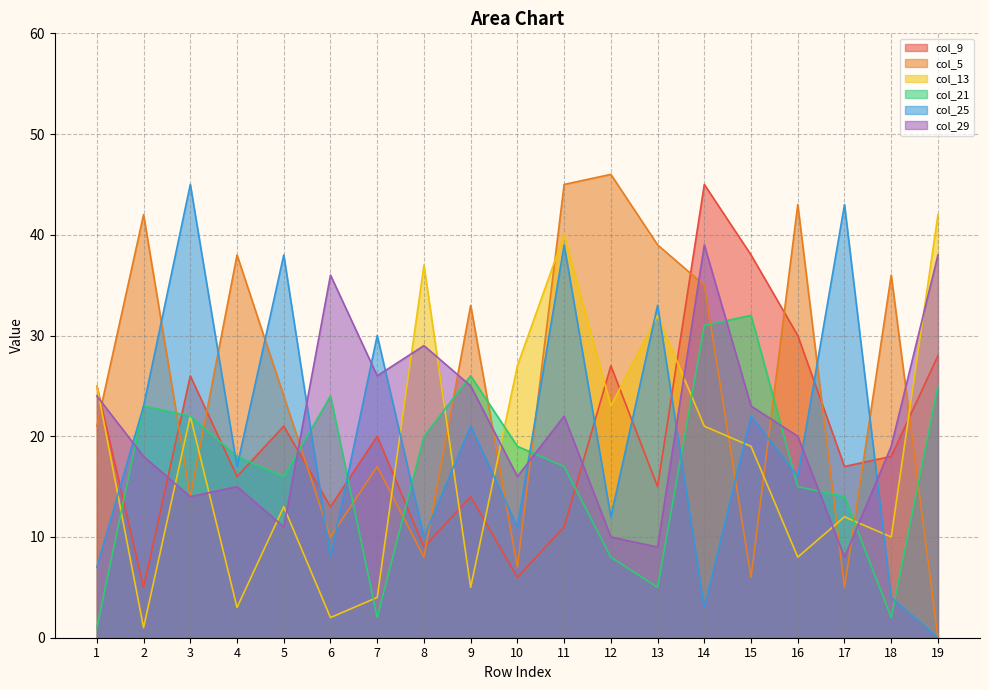

How many interior local peaks does the col_25 series have?

8